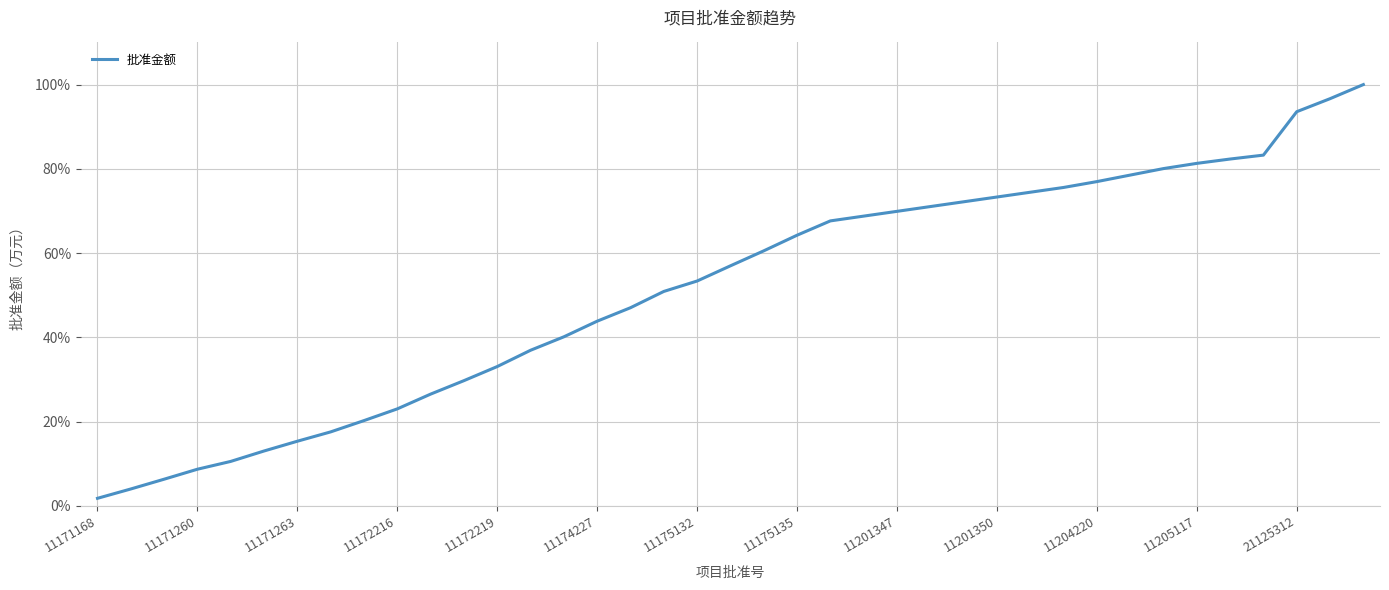

What is the maximum value shown in the chart?

100.0